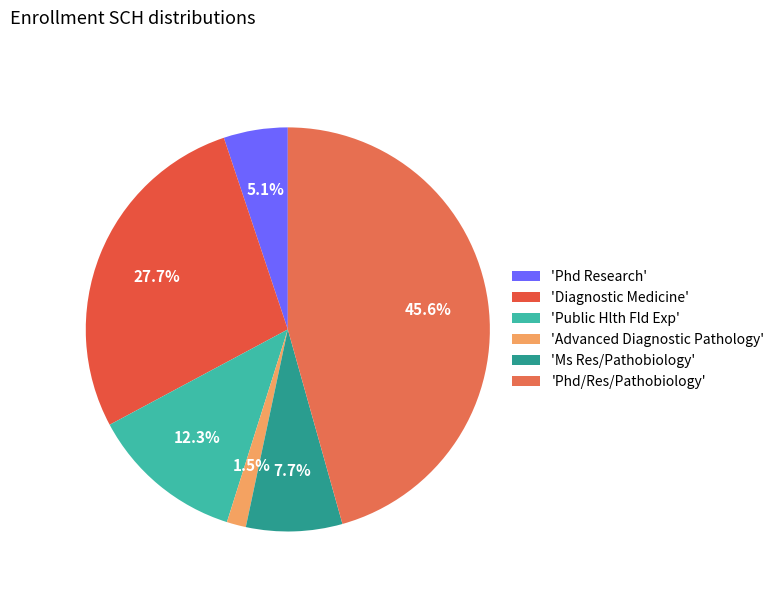

Is there any slice that represents more than half of the pie?

No